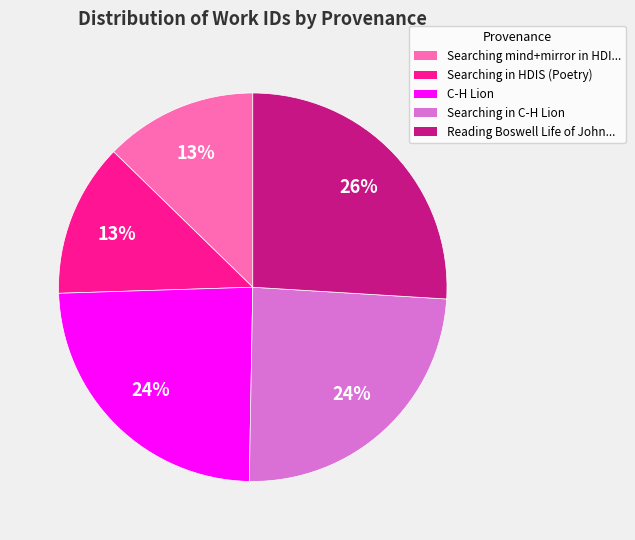

To the nearest percent, what is the difference between the largest and smallest slice percentages?

13%